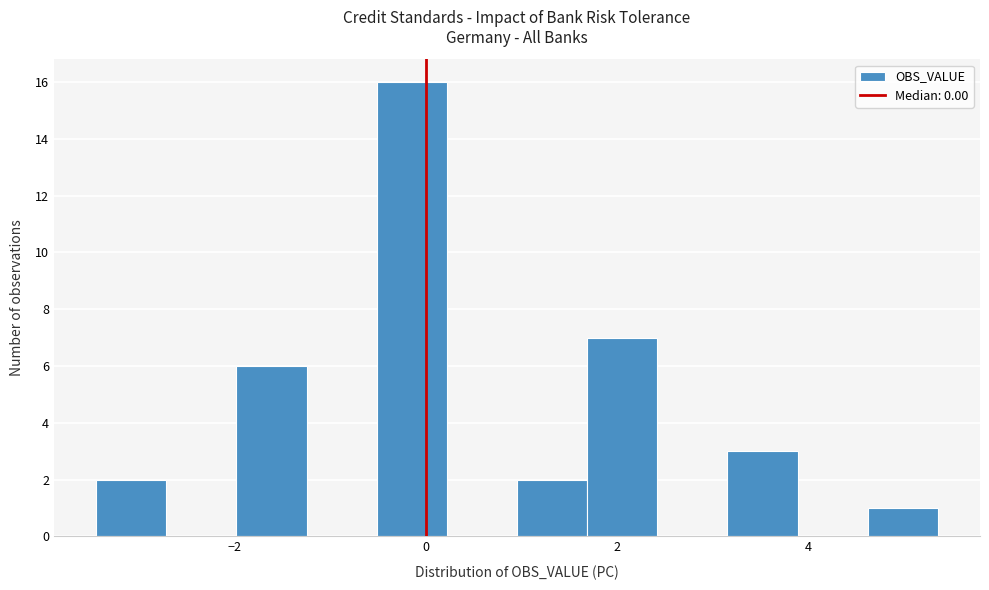

Around what value on the x-axis is the tallest bar? Give the approximate position of its centre, as read against the axis.

-0.2